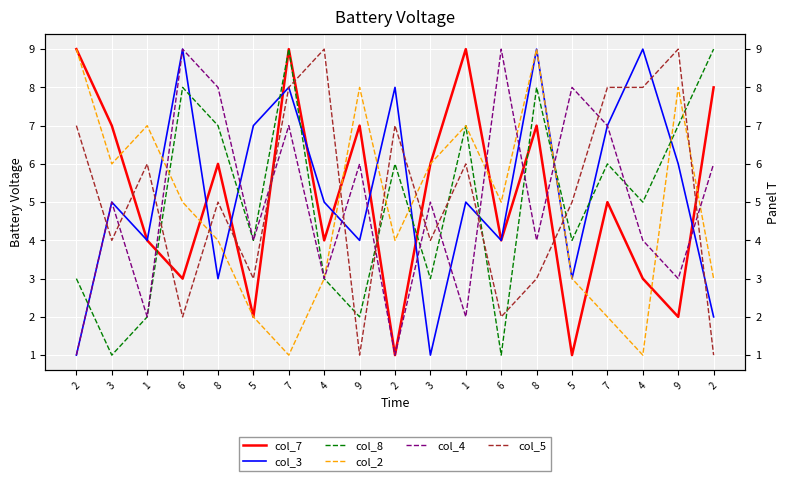

List the labels in order of col_3 value, largest first.

6, 8, 4, 7, 2, 5, 7, 9, 3, 4, 1, 1, 9, 6, 8, 5, 2, 2, 3